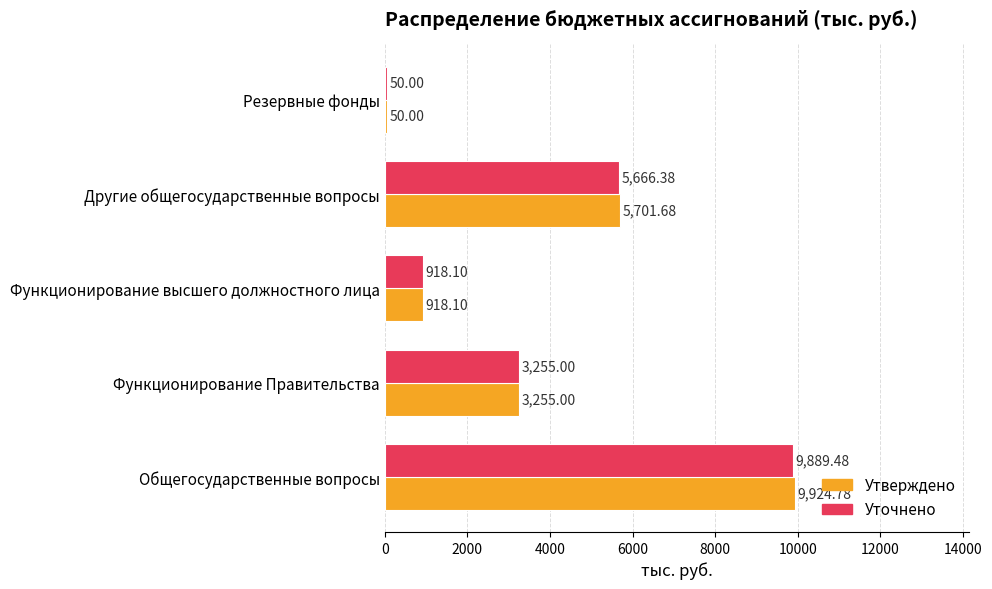

What is the total value across all series at Другие общегосударственные вопросы?

11368.1